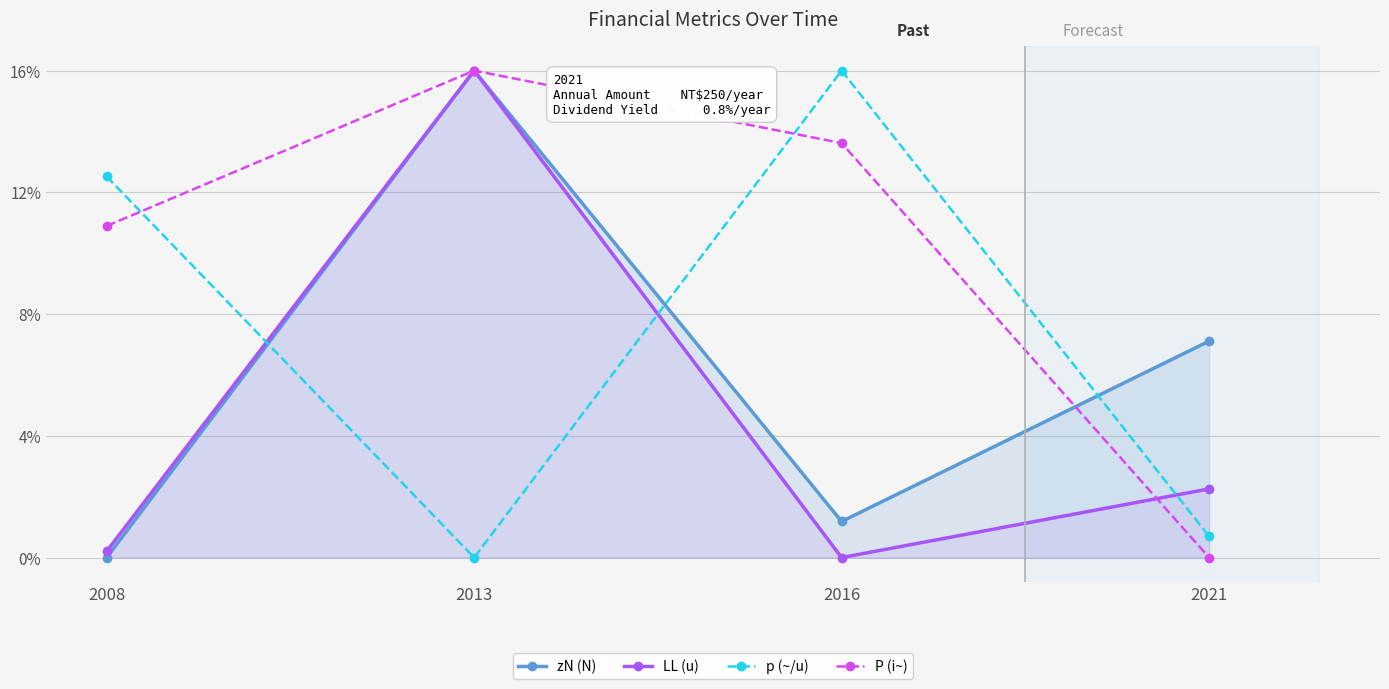

What are all the series names shown in the legend?

zN (N), LL (u), p (~/u), P (i~)